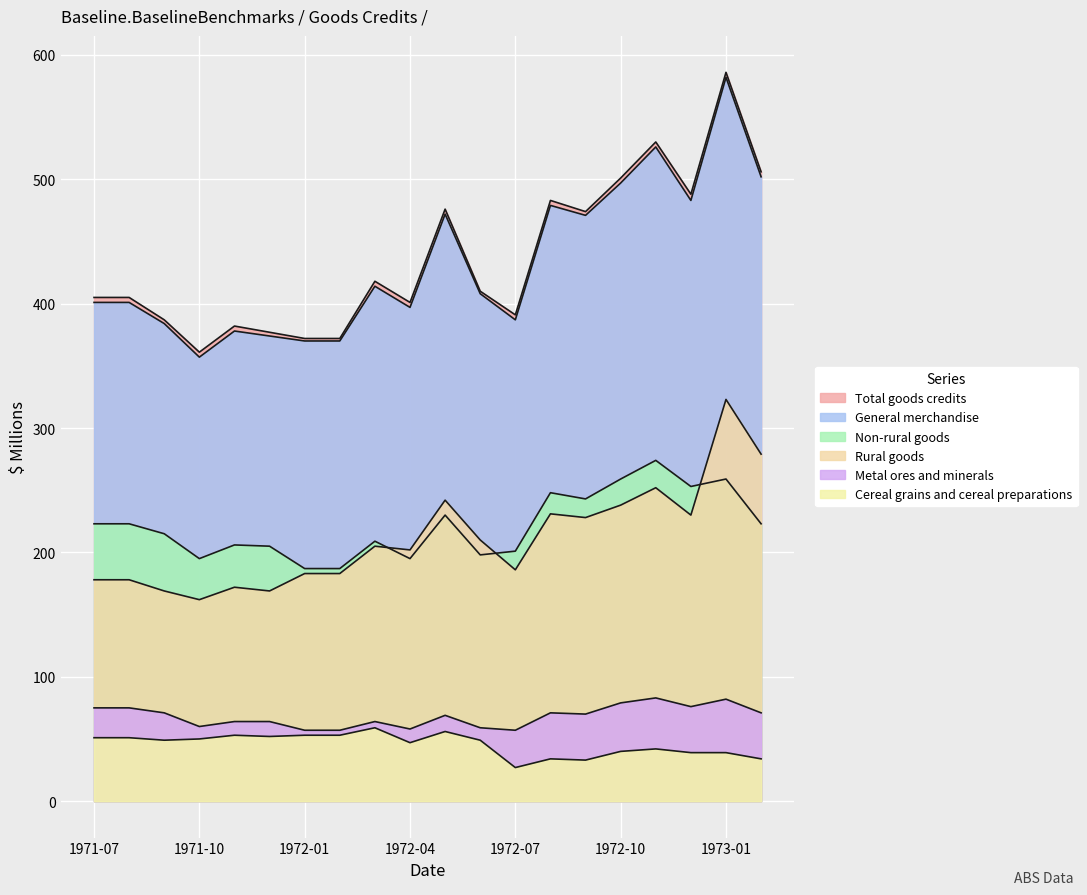

What is the label of the 2nd point from the right?

1973-01